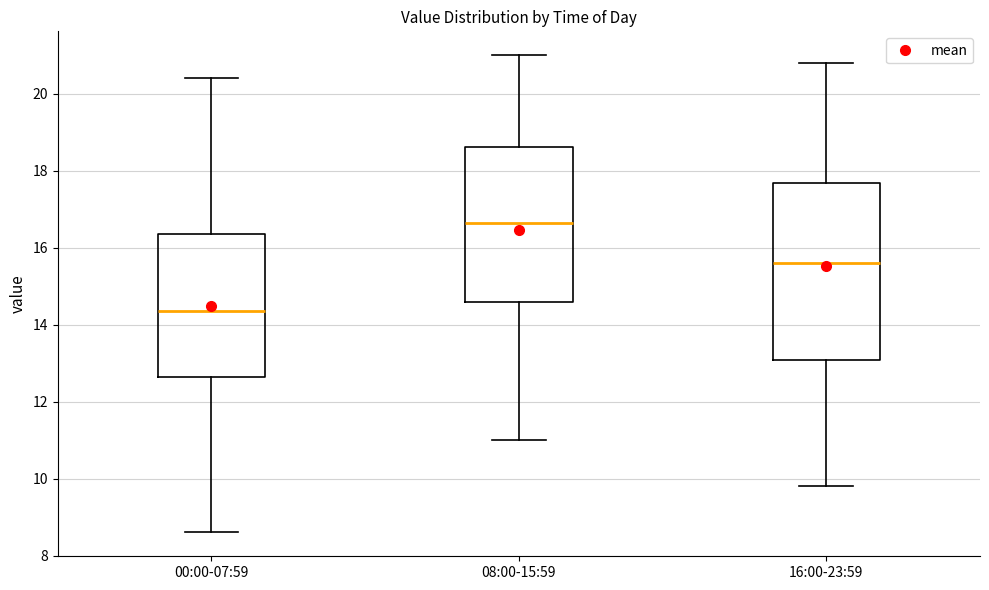

Reading left to right, read every box against the y-axis: the position of its median line, the range the box covers, and the ends of its whiskers. The values are not printed on the chart, so give them approximately, as read against the axis.

00:00-07:59: median 14.4, box 12.6 to 16.4, whiskers 8.6 to 20.4
08:00-15:59: median 16.6, box 14.6 to 18.6, whiskers 11.0 to 21.0
16:00-23:59: median 15.6, box 13.0 to 17.6, whiskers 9.8 to 20.8